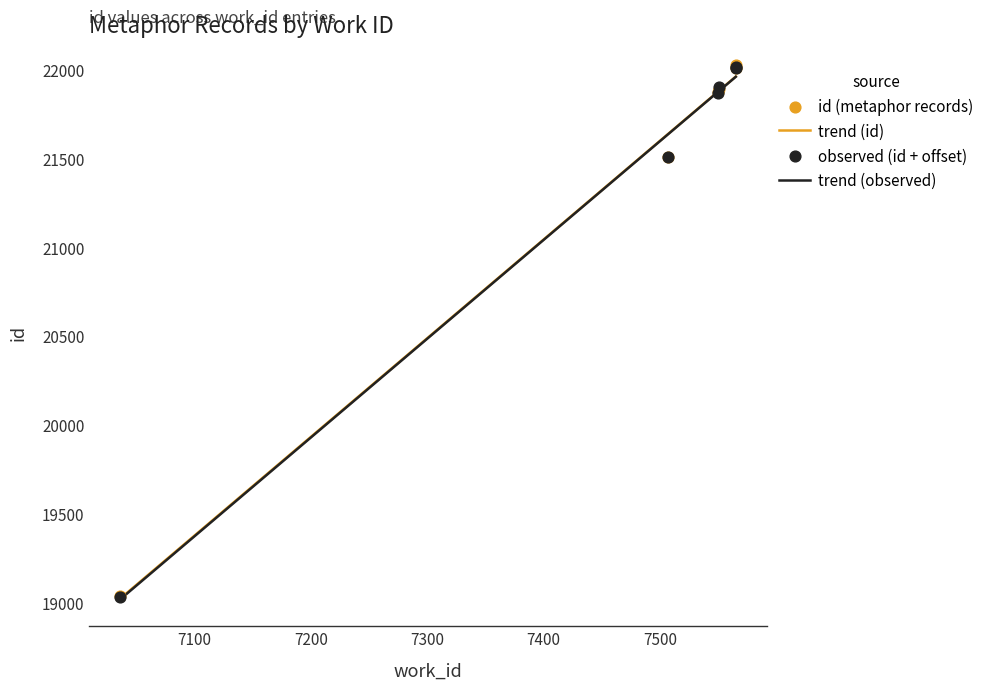

What is the ratio of the value at 7551 to the value at 7507?

1.0